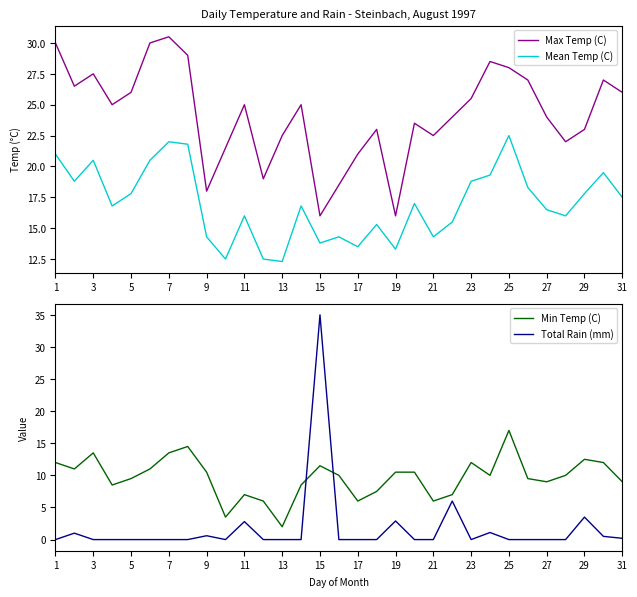

Rank the series by their average value, from highest to lowest.

Max Temp (C), Mean Temp (C), Min Temp (C), Total Rain (mm)